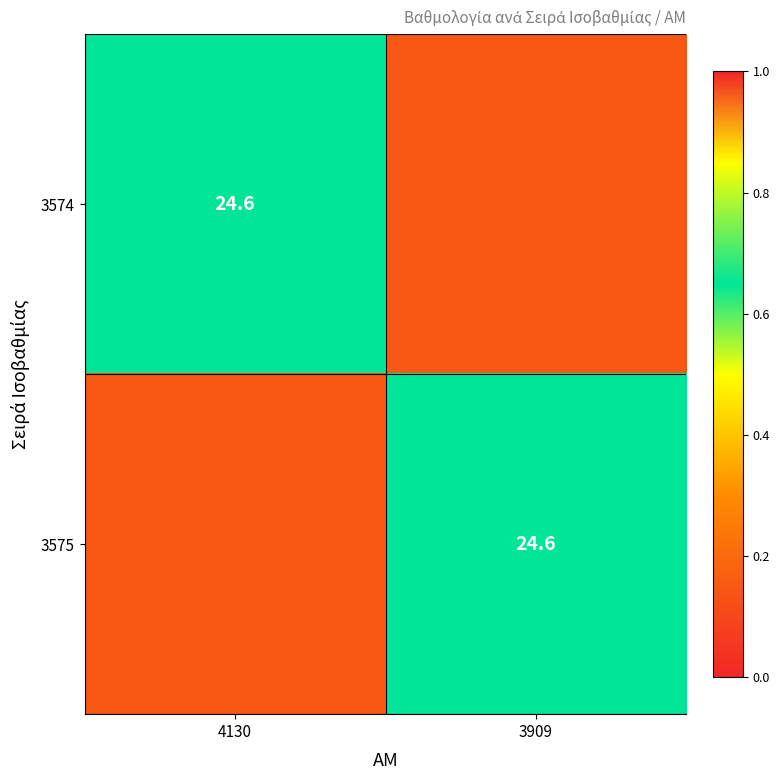

The 3574 series shows 0.1 at 3909. True or false?

True